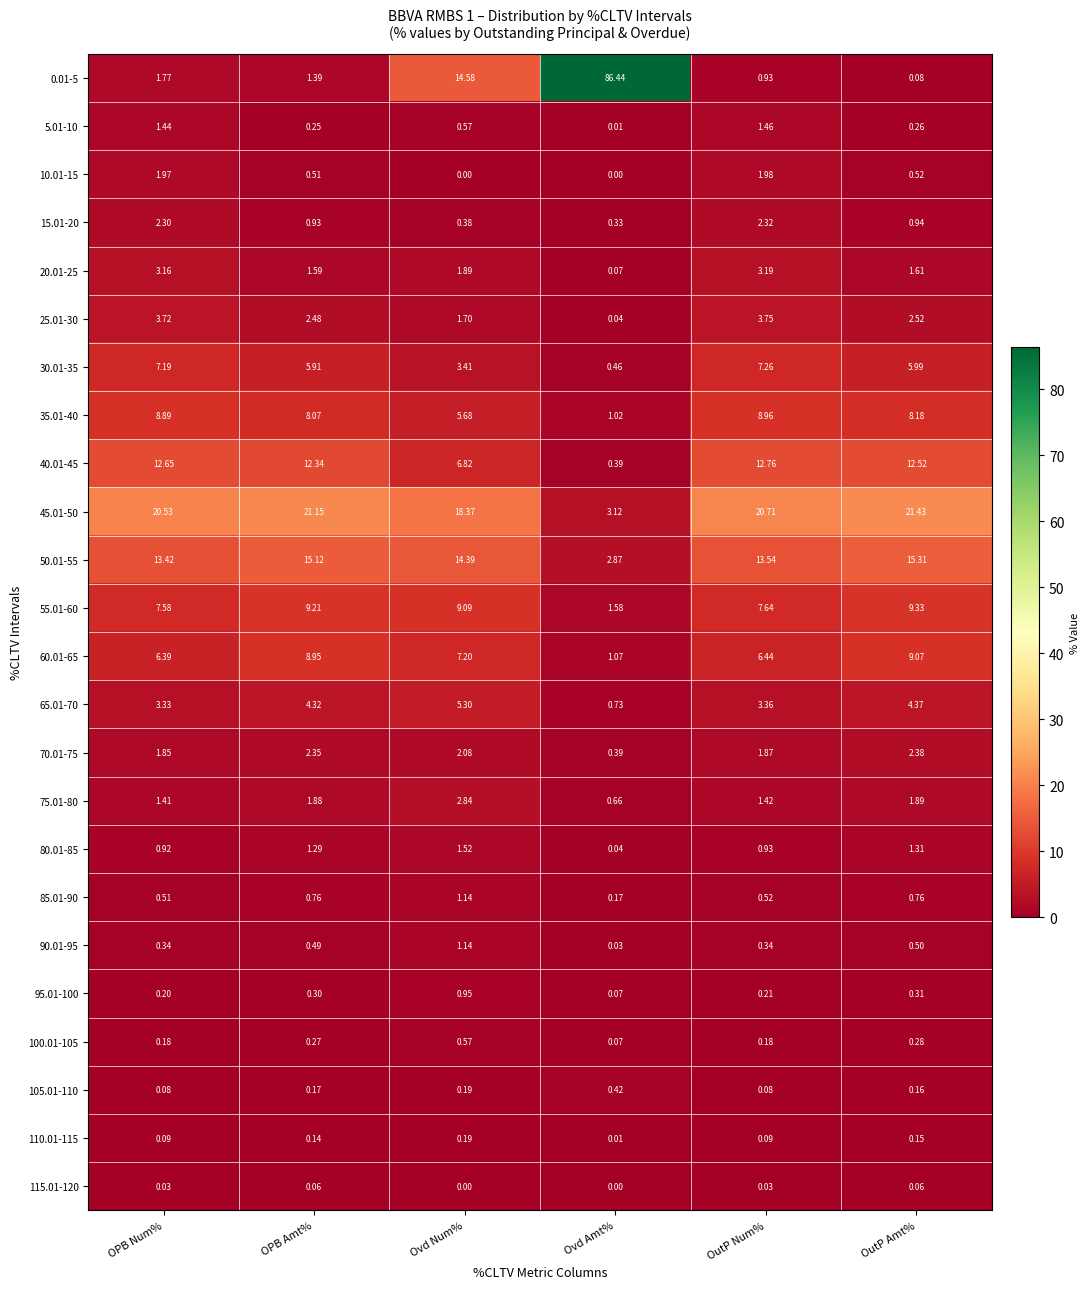

What is the difference between the highest and lowest values at OPB Num%?

20.5